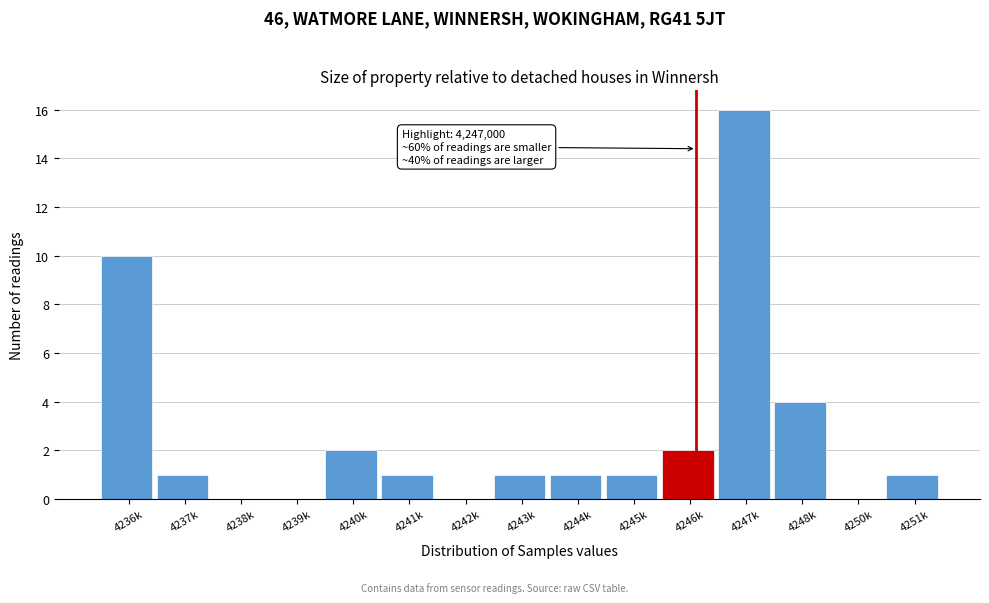

Reading left to right, transcribe all the data shown in this chart.

4236k=10	4237k=1	4238k=0	4239k=0	4240k=2	4241k=1	4242k=0	4243k=1	4244k=1	4245k=1	4246k=2	4247k=16	4248k=4	4250k=0	4251k=1